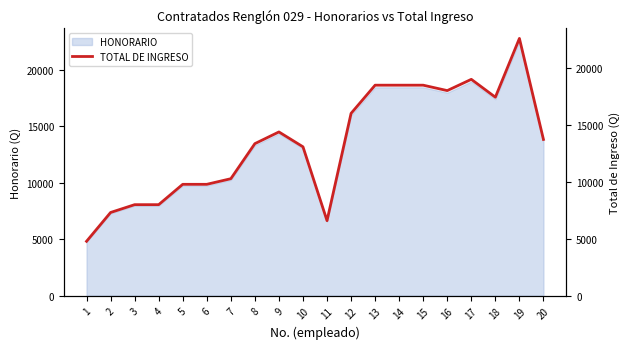

List the labels in order of value, largest first.

19, 17, 13, 14, 15, 16, 18, 12, 9, 20, 8, 10, 7, 5, 6, 3, 4, 2, 11, 1